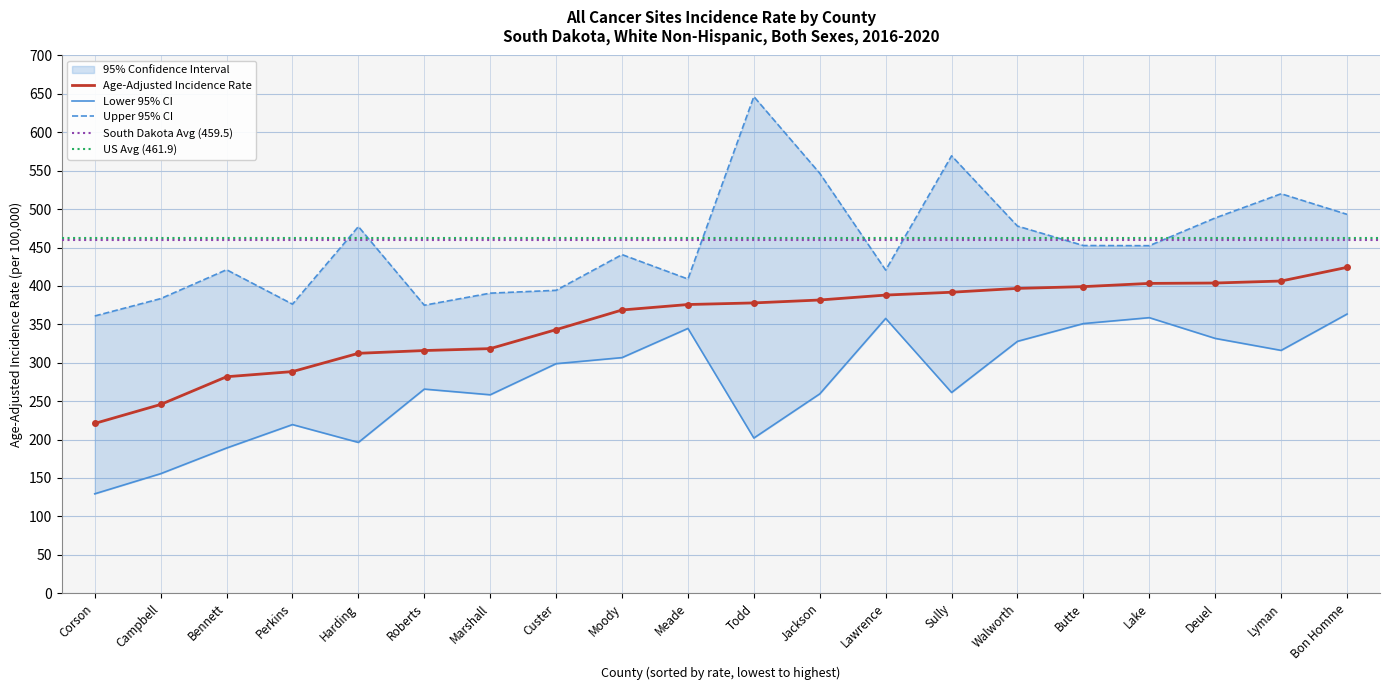

What is the difference between the maximum and minimum values in the Lower 95% CI series?

234.0